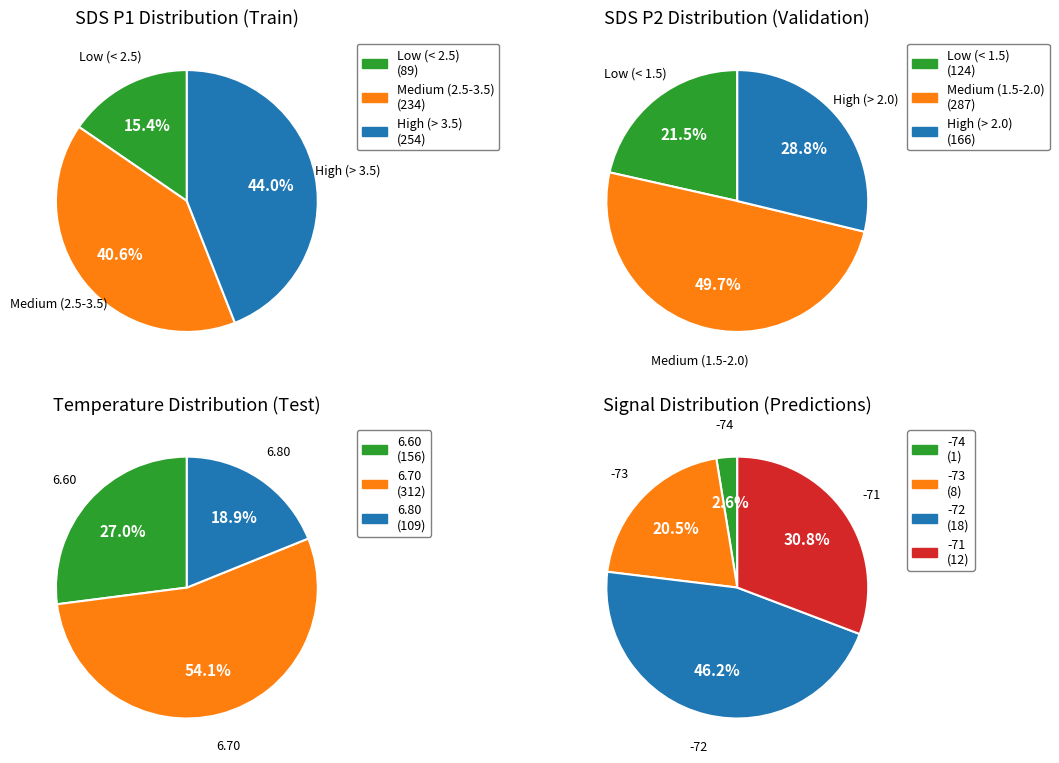

What percentage is NOT represented by SDS_P1?

35.6%